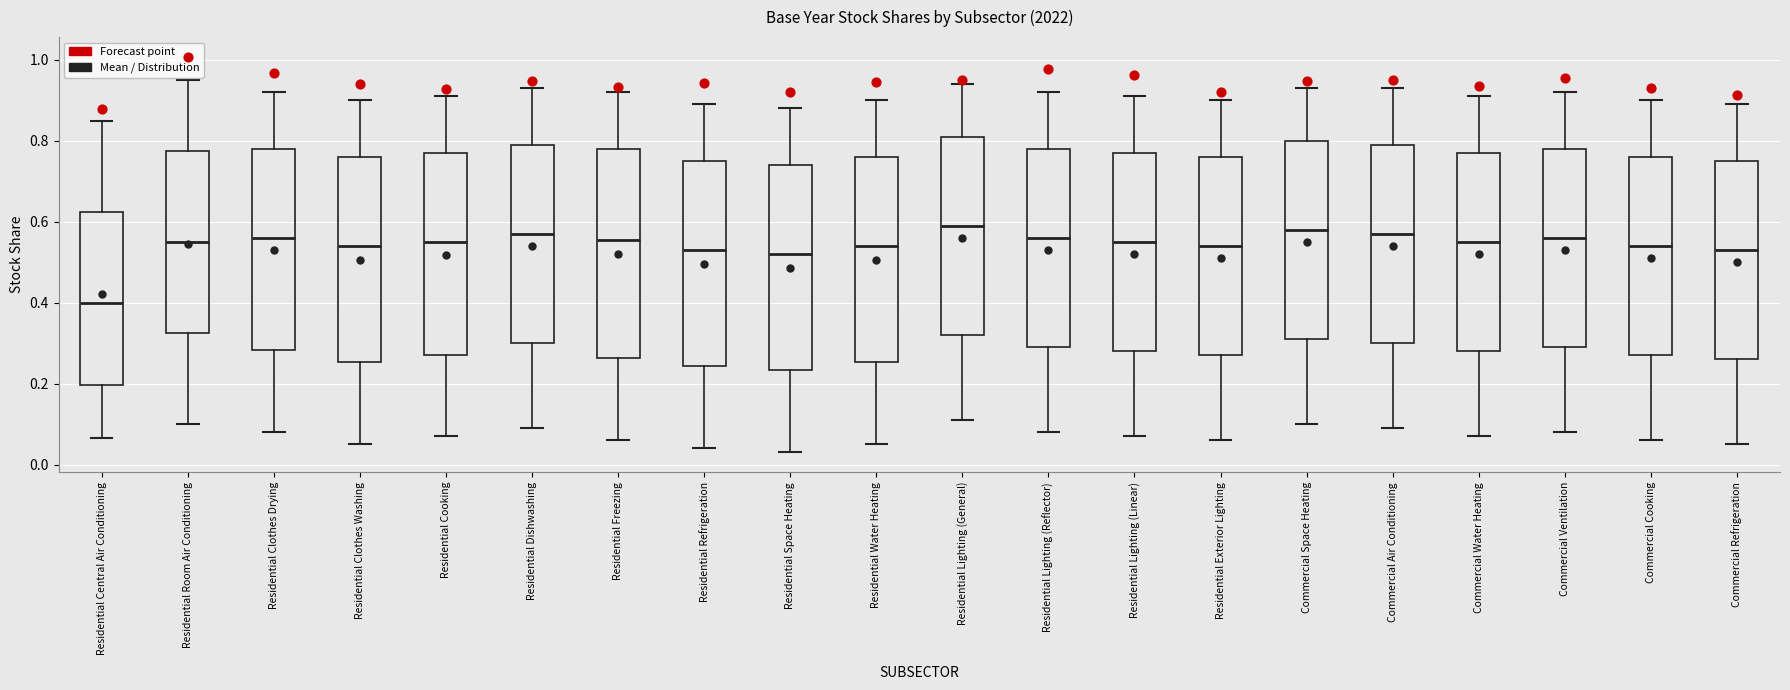

Reading left to right, transcribe this box plot: for each box, give where its median line is, the range the box spans, and where its two whiskers end, as read against the y-axis. The values are not printed on the chart, so give them approximately, as read against the axis.

Residential Central Air Conditioning: median 0.40, box 0.20 to 0.62, whiskers 0.06 to 0.86
Residential Room Air Conditioning: median 0.56, box 0.32 to 0.78, whiskers 0.10 to 0.96
Residential Clothes Drying: median 0.56, box 0.28 to 0.78, whiskers 0.08 to 0.92
Residential Clothes Washing: median 0.54, box 0.26 to 0.76, whiskers 0.06 to 0.90
Residential Cooking: median 0.56, box 0.28 to 0.78, whiskers 0.08 to 0.92
Residential Dishwashing: median 0.58, box 0.30 to 0.80, whiskers 0.10 to 0.94
Residential Freezing: median 0.56, box 0.26 to 0.78, whiskers 0.06 to 0.92
Residential Refrigeration: median 0.54, box 0.24 to 0.76, whiskers 0.04 to 0.90
Residential Space Heating: median 0.52, box 0.24 to 0.74, whiskers 0.04 to 0.88
Residential Water Heating: median 0.54, box 0.26 to 0.76, whiskers 0.06 to 0.90
Residential Lighting (General): median 0.60, box 0.32 to 0.82, whiskers 0.12 to 0.94
Residential Lighting (Reflector): median 0.56, box 0.30 to 0.78, whiskers 0.08 to 0.92
Residential Lighting (Linear): median 0.56, box 0.28 to 0.78, whiskers 0.08 to 0.92
Residential Exterior Lighting: median 0.54, box 0.28 to 0.76, whiskers 0.06 to 0.90
Commercial Space Heating: median 0.58, box 0.32 to 0.80, whiskers 0.10 to 0.94
Commercial Air Conditioning: median 0.58, box 0.30 to 0.80, whiskers 0.10 to 0.94
Commercial Water Heating: median 0.56, box 0.28 to 0.78, whiskers 0.08 to 0.92
Commercial Ventilation: median 0.56, box 0.30 to 0.78, whiskers 0.08 to 0.92
Commercial Cooking: median 0.54, box 0.28 to 0.76, whiskers 0.06 to 0.90
Commercial Refrigeration: median 0.54, box 0.26 to 0.76, whiskers 0.06 to 0.90